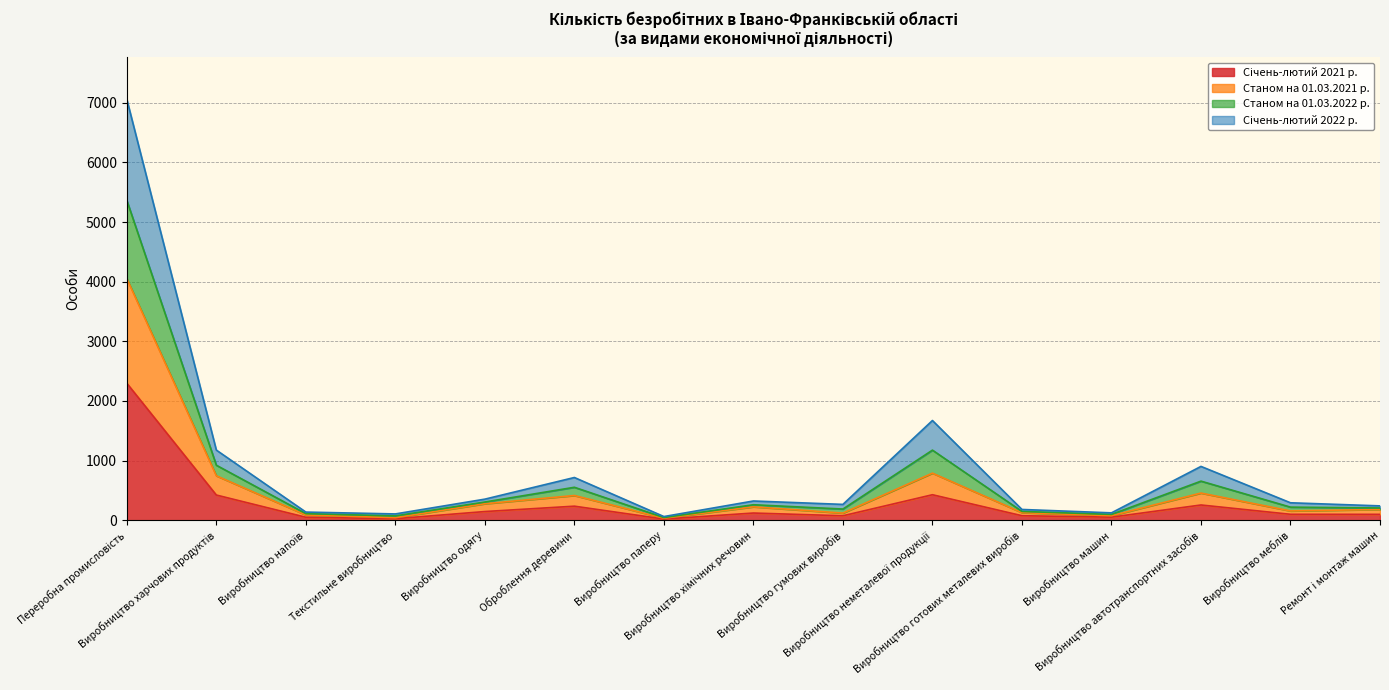

What position from the right is Виробництво харчових продуктів?

14